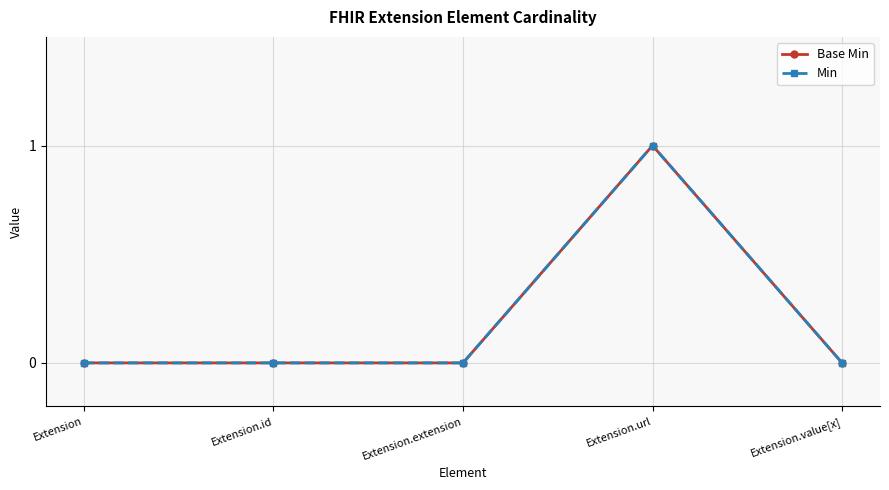

At how many categories does at least one series exceed 0?

1